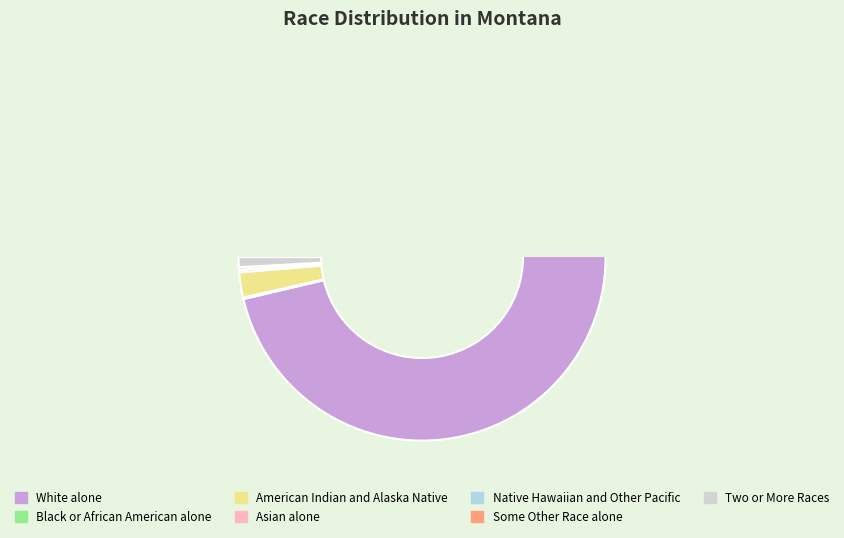

What is the largest slice in the pie chart?

White alone